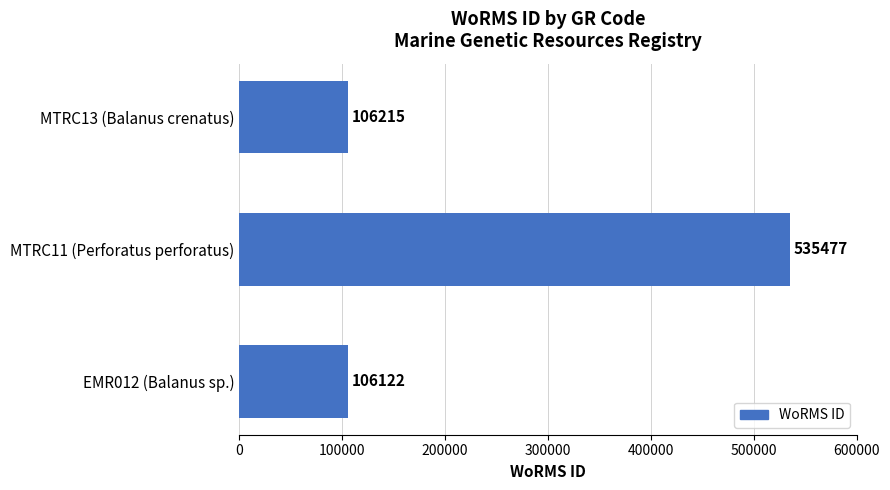

What is the maximum value shown in the chart?

535477